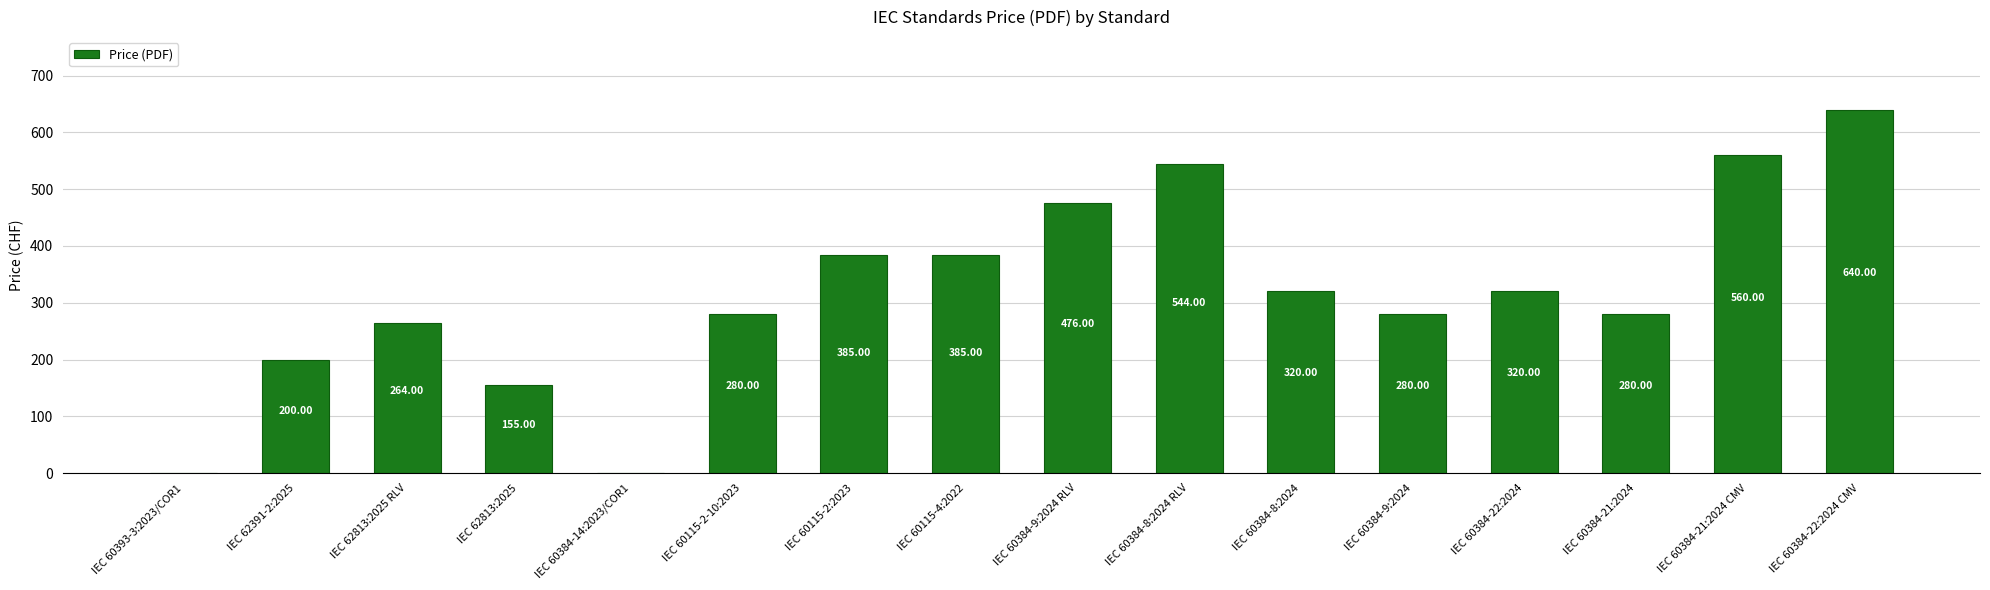

Approximately how many times larger is the value at IEC 60384-8:2024 RLV compared to IEC 60115-2:2023?

1.4